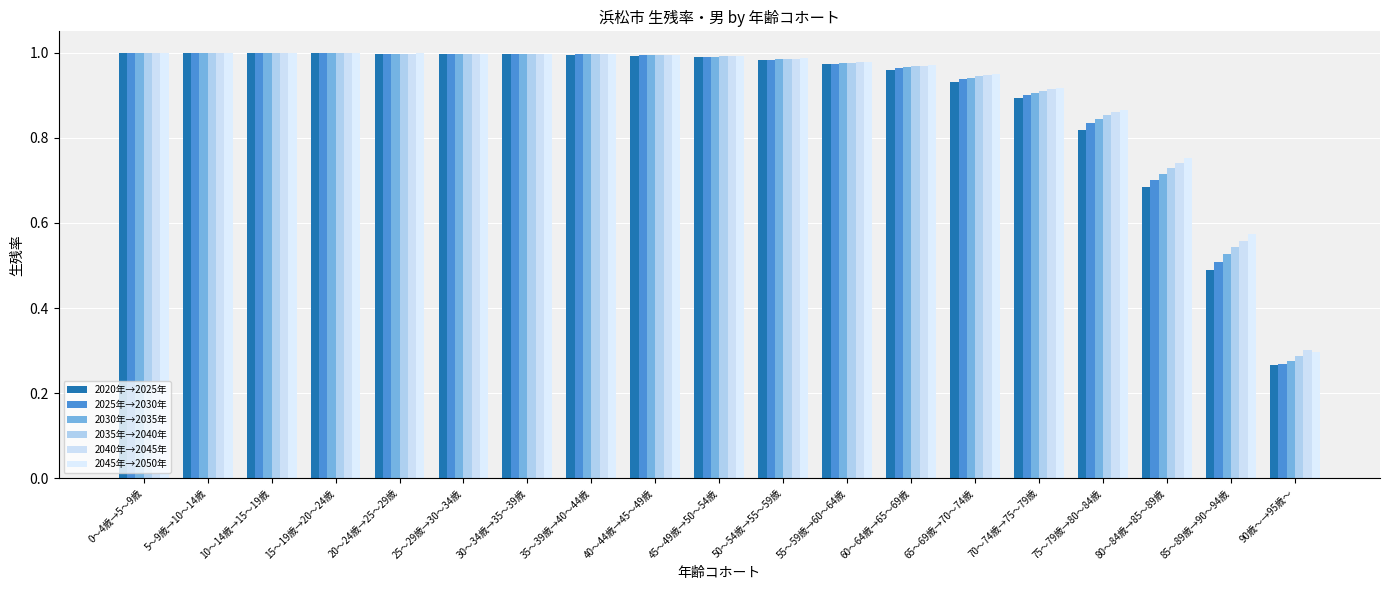

How many distinct data groups are displayed?

6